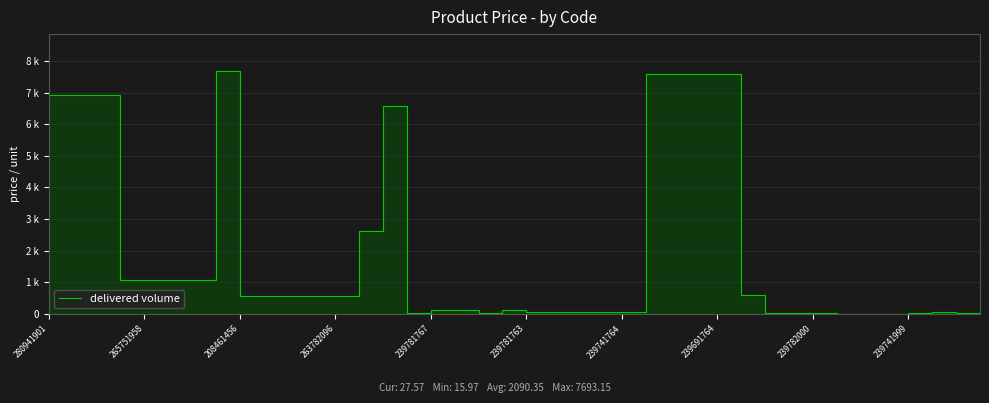

True or false: there are more than 0 points higher than both neighbors.

True